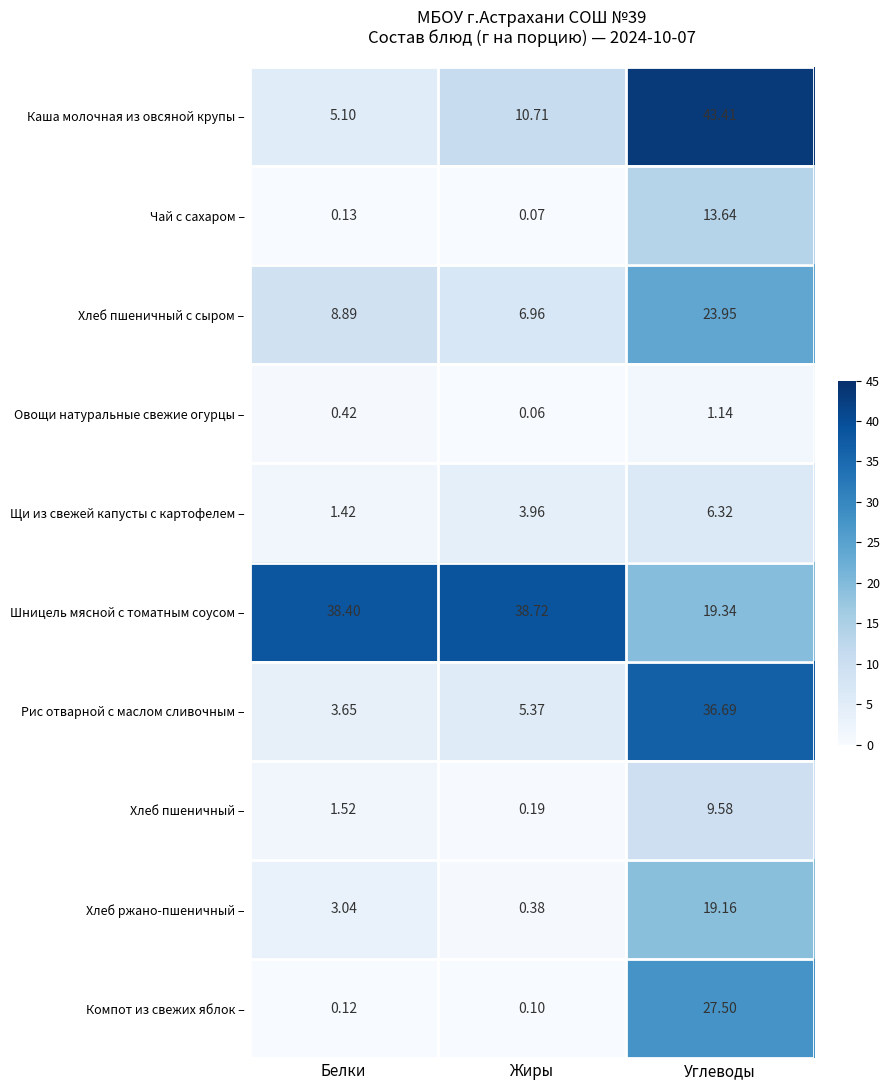

Where is Хлеб пшеничный – nearest to the value 4?

Белки